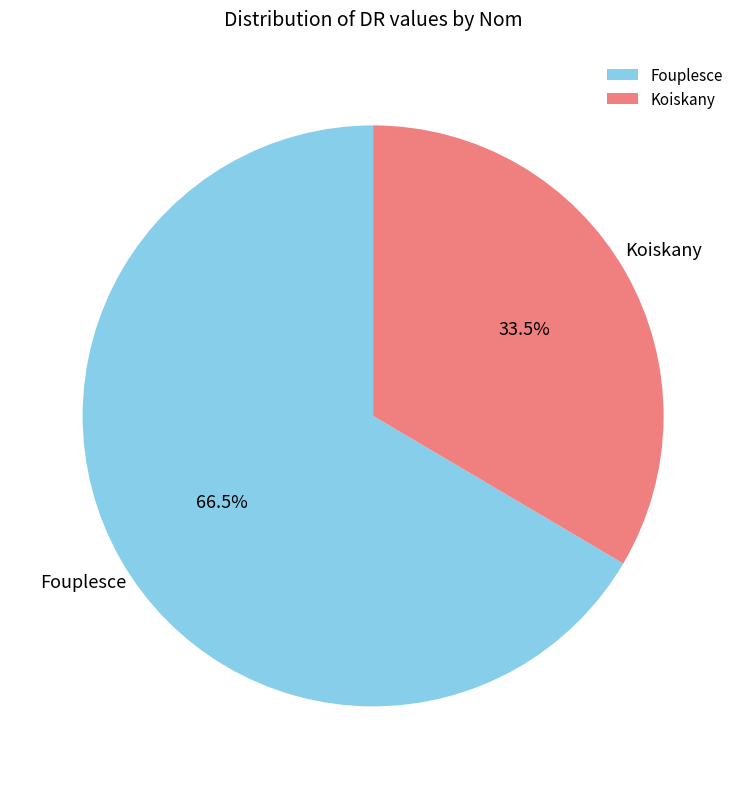

Which category has the biggest portion of the pie?

Fouplesce